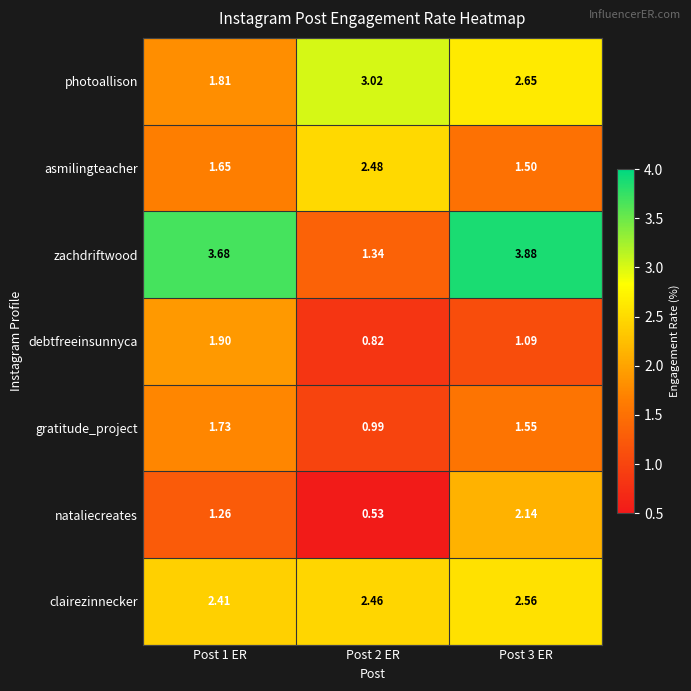

Which series has the largest total across all categories?

zachdriftwood